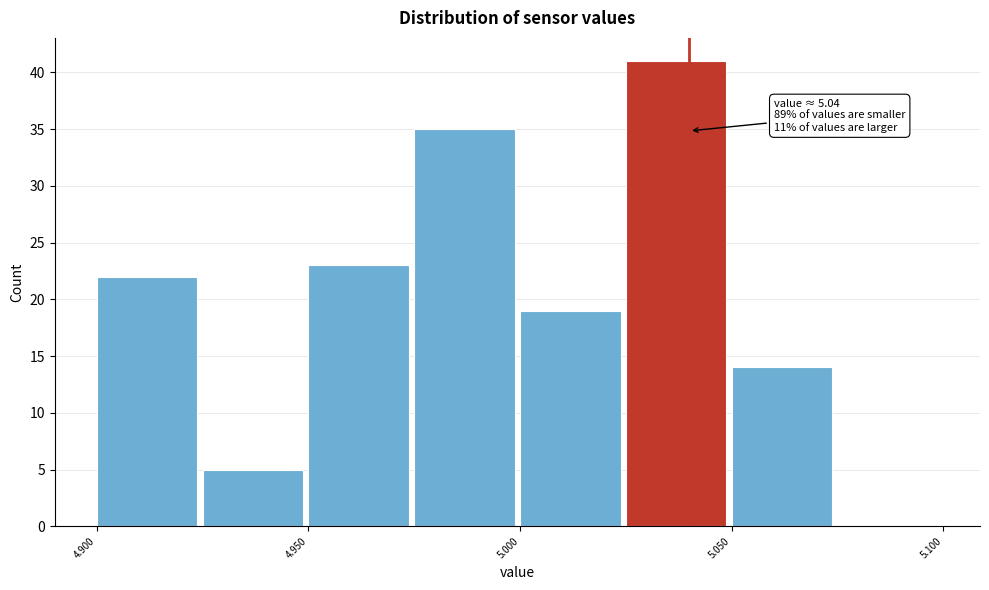

Which range on the x-axis has the tallest bar?

5.025 to 5.050